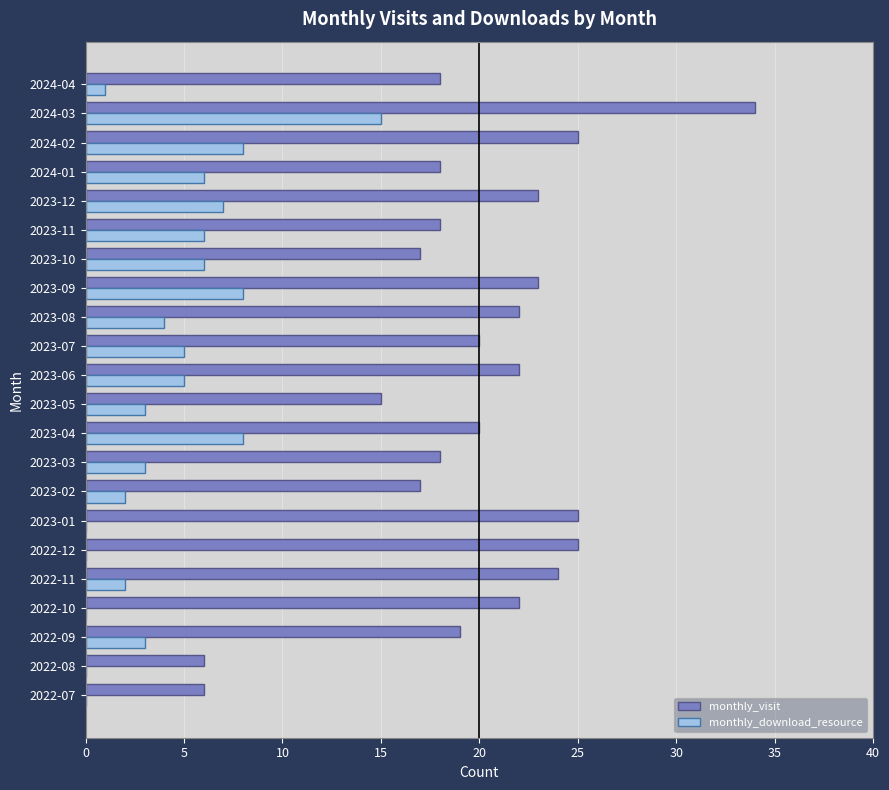

At which label does monthly_download_resource reach its peak?

2024-03